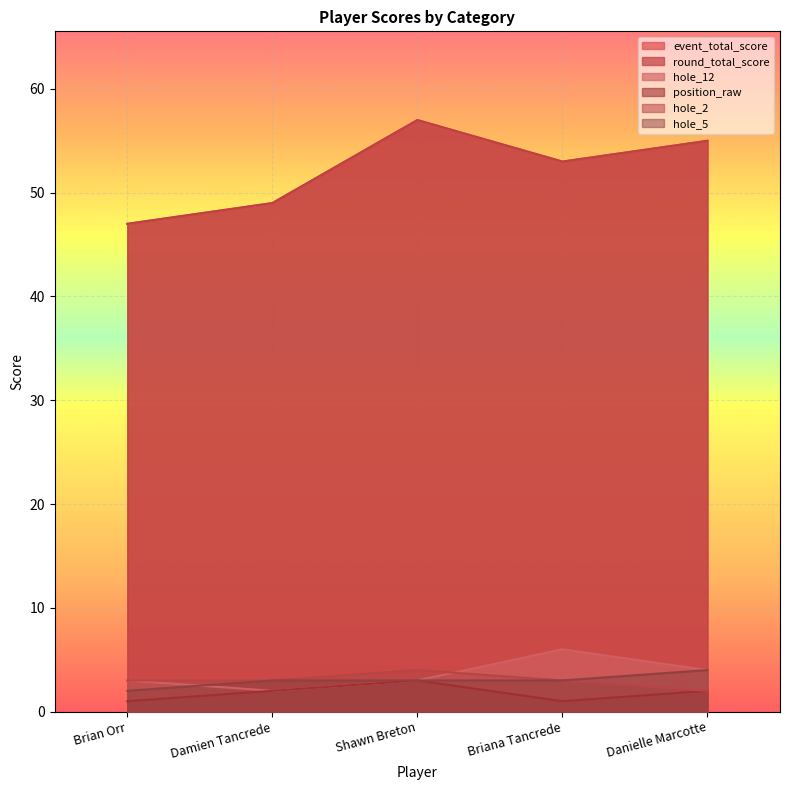

What is the sum of all position_raw values?

9